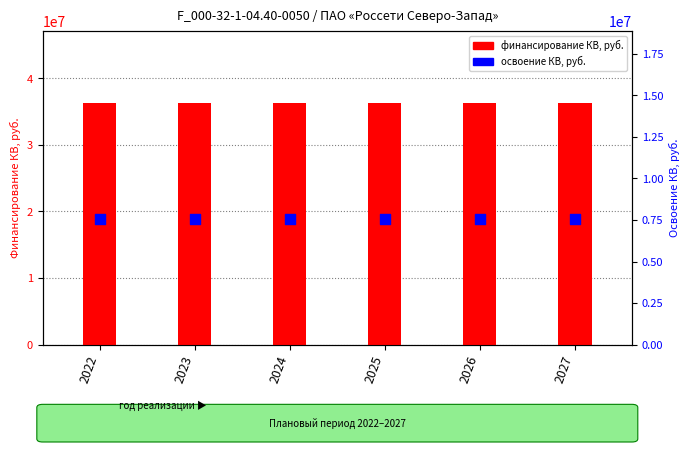

Is the value of financing (rubles) at 2022 greater than the value of capex (rubles) at 2026?

Yes